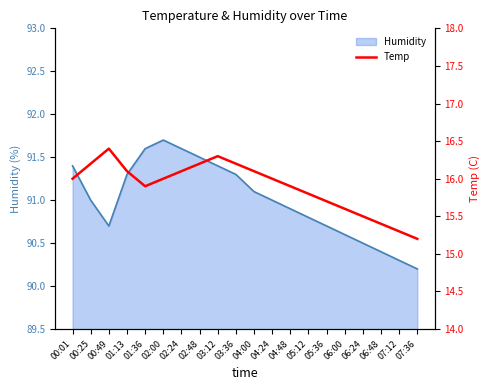

At which category does the chart reach its peak across all series?

00:49